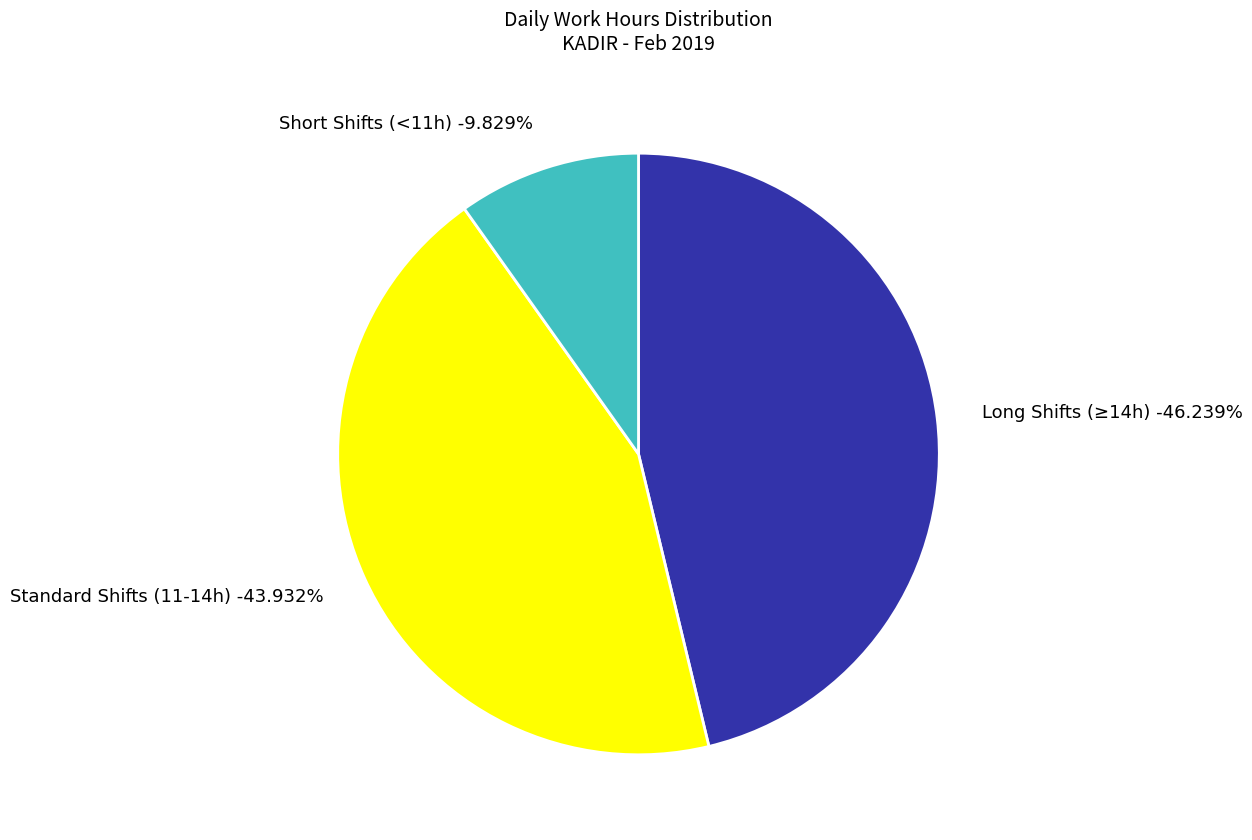

Does any single category account for the majority?

No